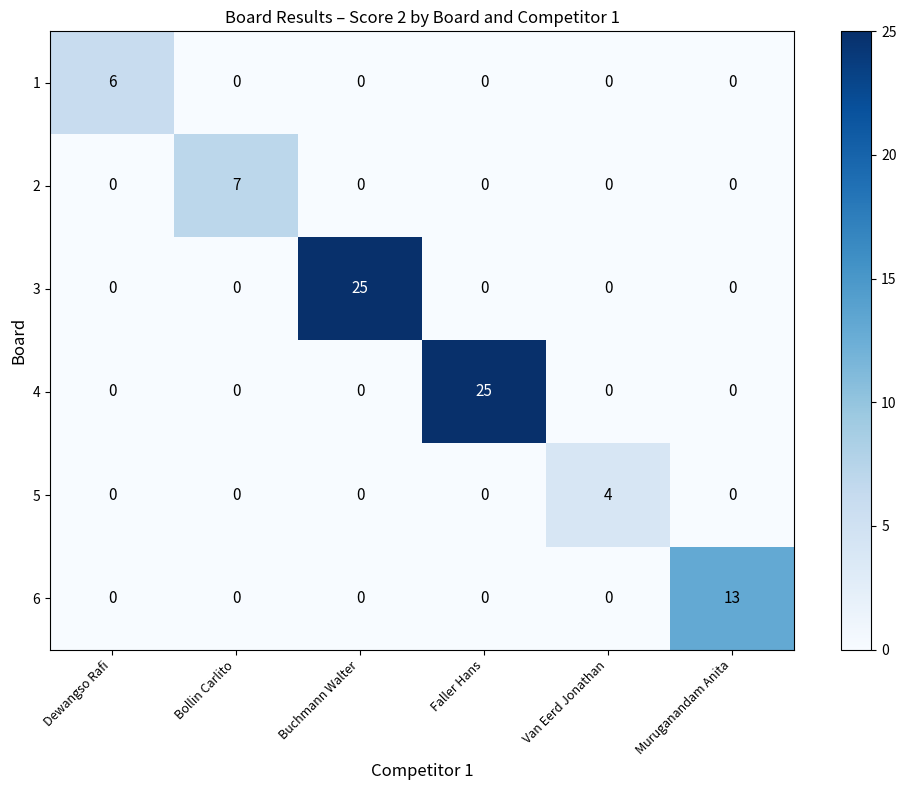

What is the highest value of the 2 series?

7